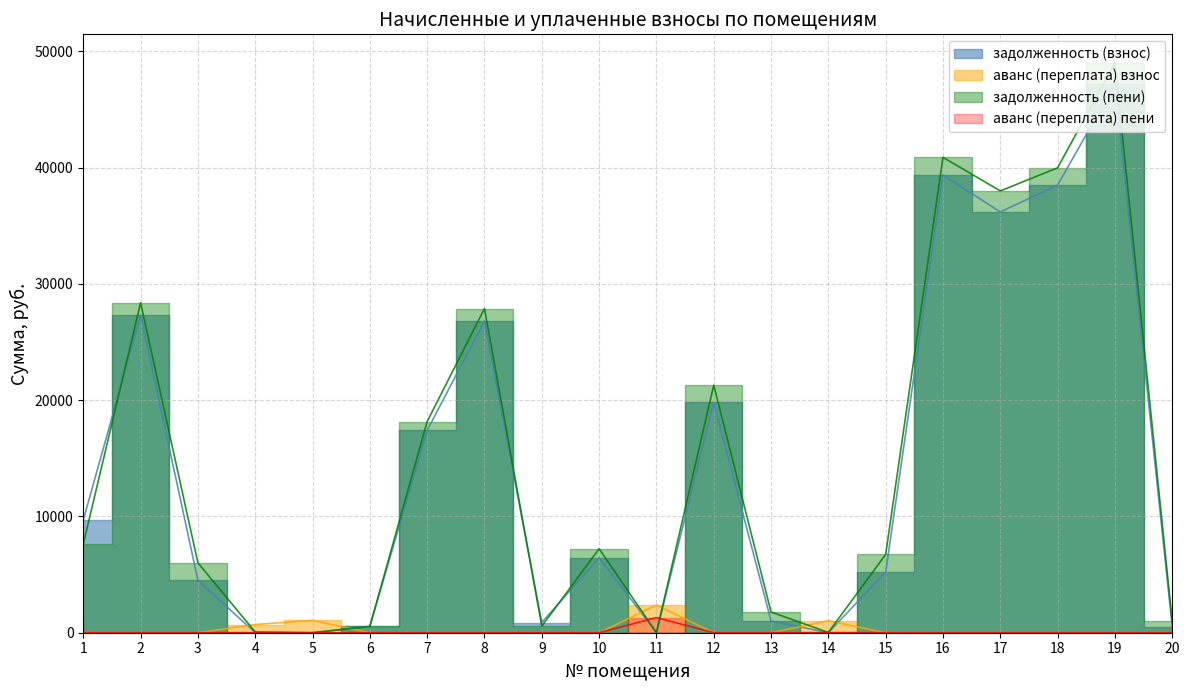

What is the sum of all аванс (переплата) пени values?

1306.1